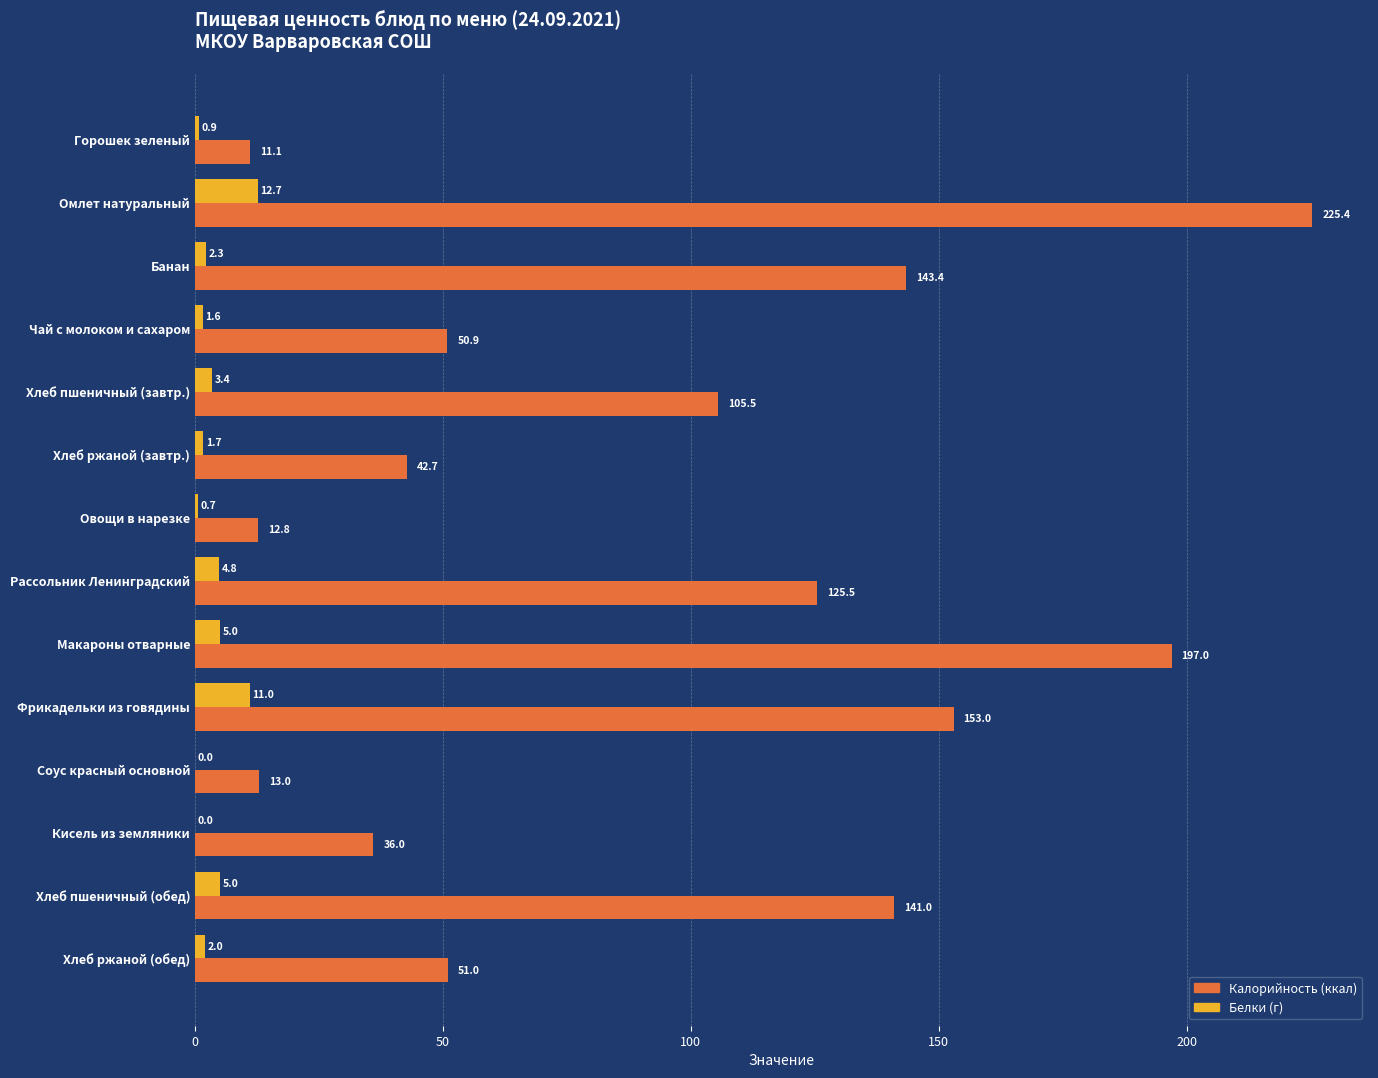

What is the total value across all series at Овощи в нарезке?

13.5